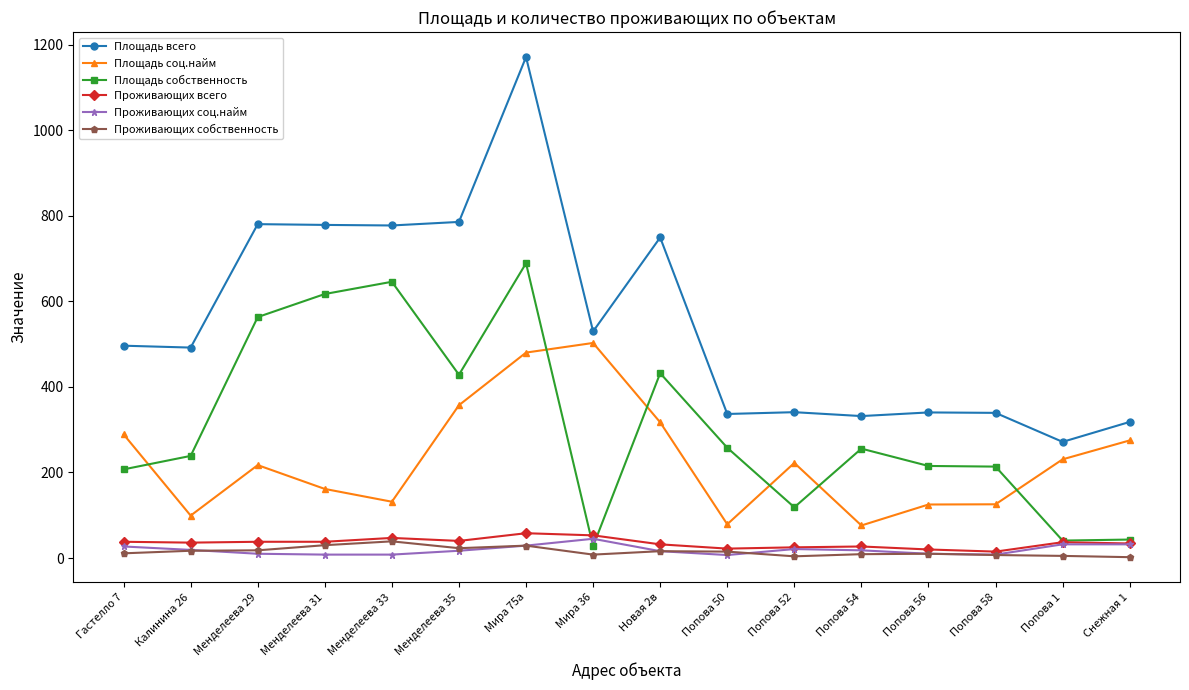

At which label is Площадь всего closest to 721?

Новая 2в